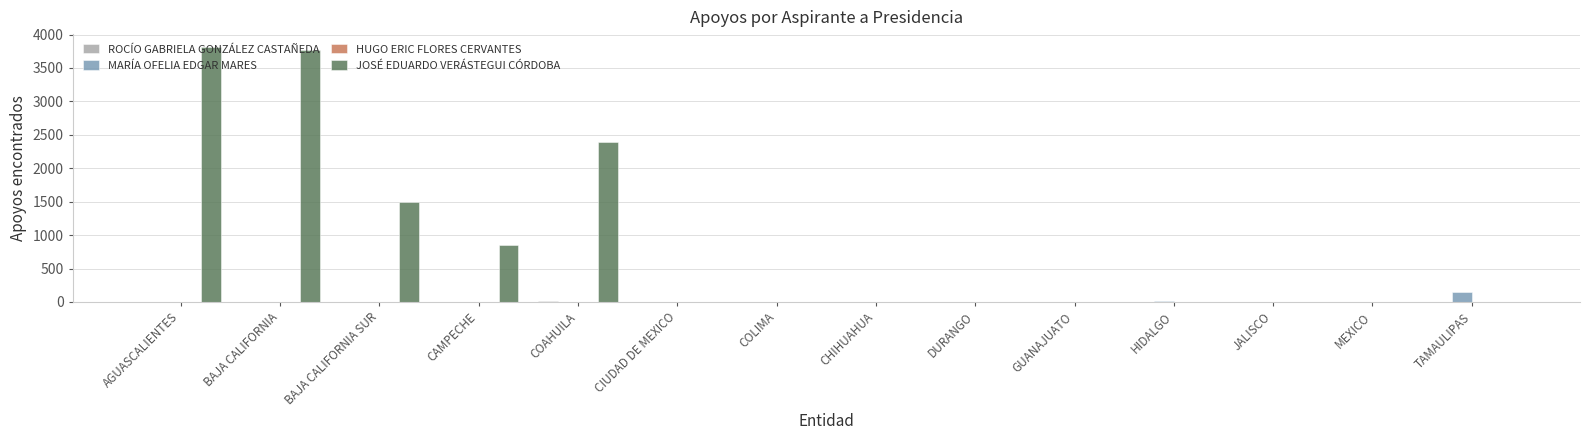

How many groups of bars are there?

14